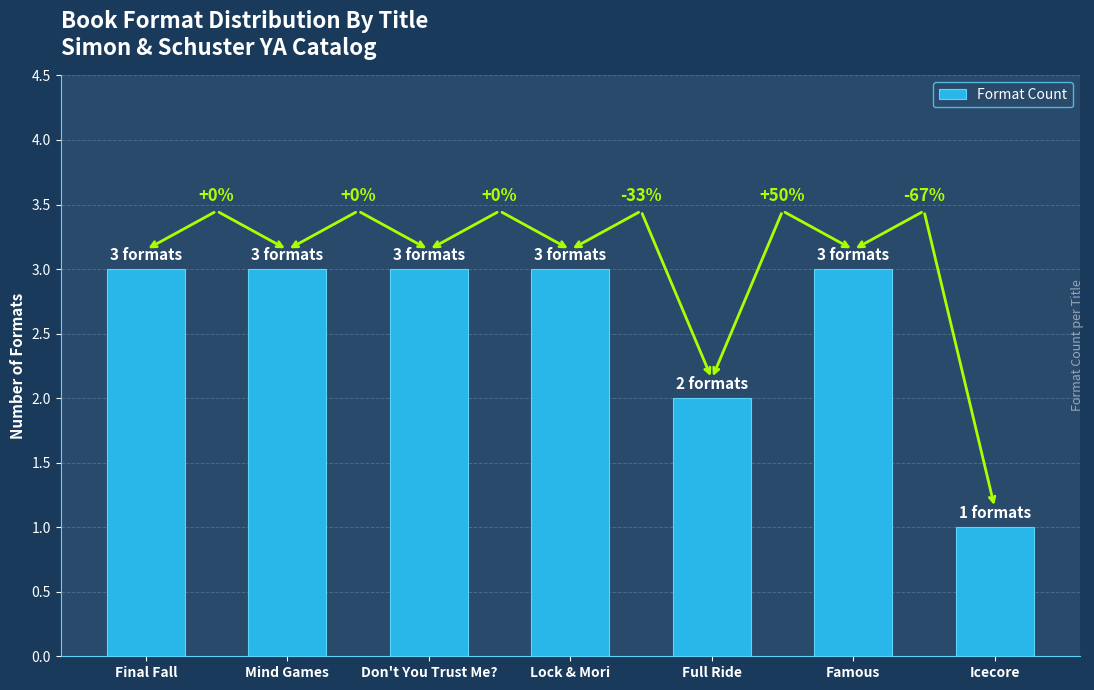

Is it true that the value at Mind Games is 3?

True